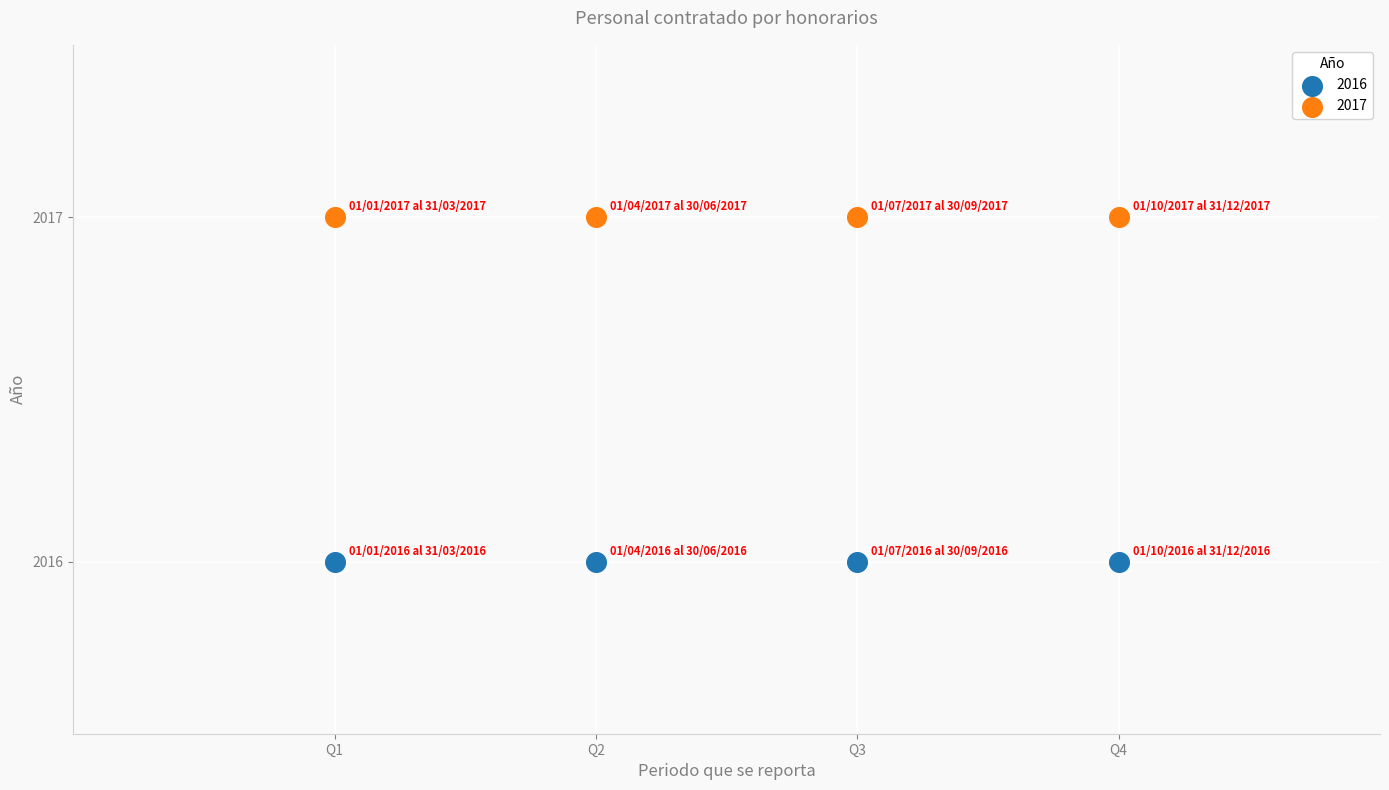

What are all the series names shown in the legend?

2016, 2017